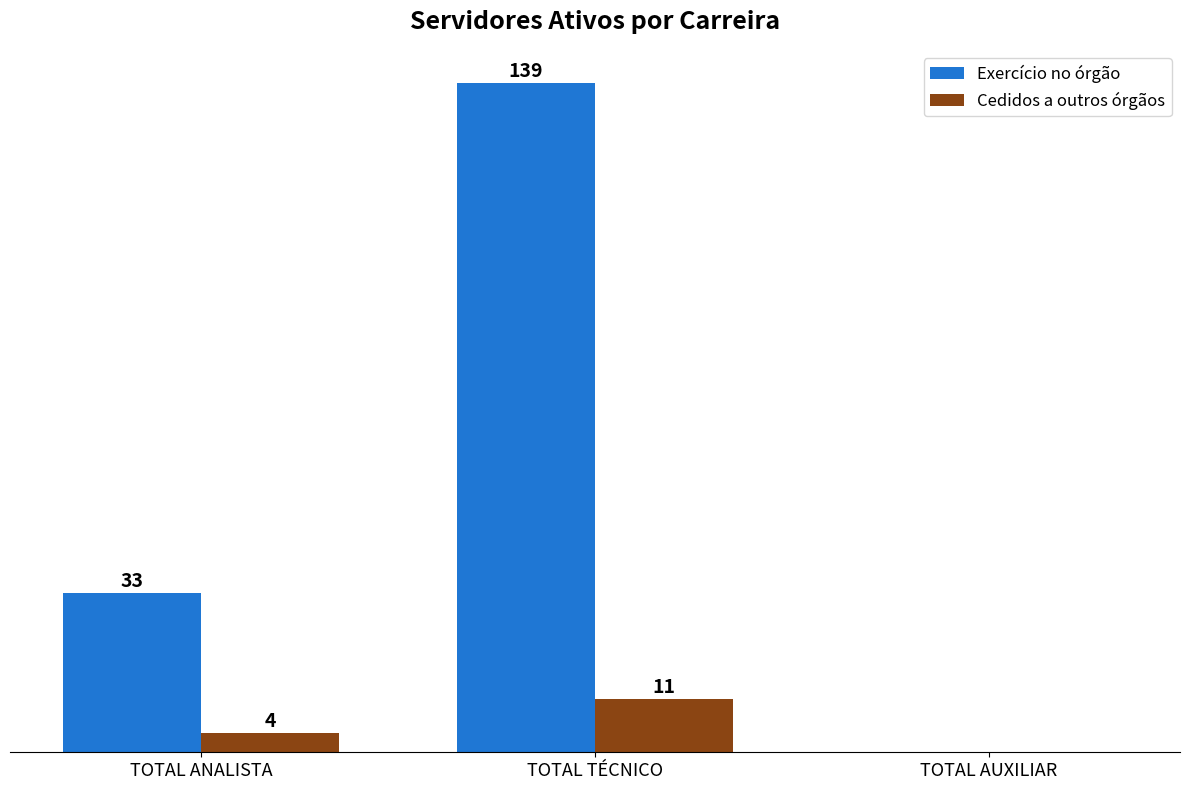

Where is Exercício no órgão nearest to the value 69?

TOTAL ANALISTA